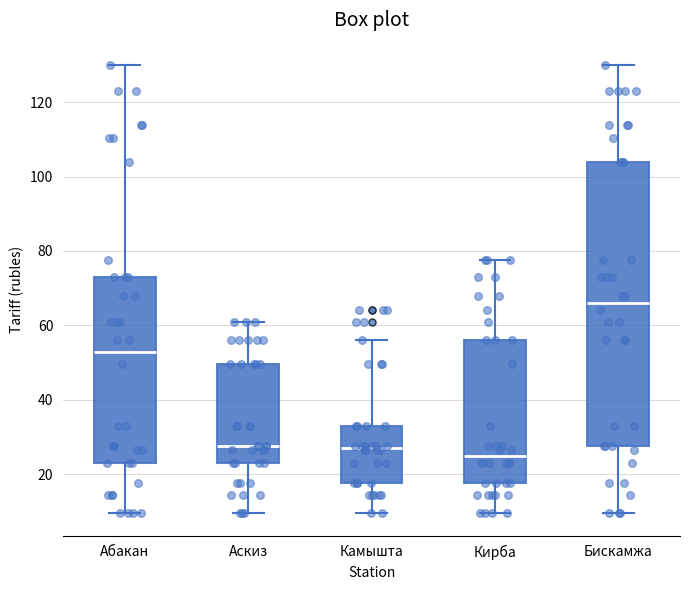

Reading left to right, transcribe this box plot: for each box, give where its median line is, the range the box spans, and where its two whiskers end, as read against the y-axis. The values are not printed on the chart, so give them approximately, as read against the axis.

Абакан: median 52, box 24 to 74, whiskers 10 to 130
Аскиз: median 28, box 24 to 50, whiskers 10 to 62
Камышта: median 28, box 18 to 34, whiskers 10 to 56
Кирба: median 24, box 18 to 56, whiskers 10 to 78
Бискамжа: median 66, box 28 to 104, whiskers 10 to 130